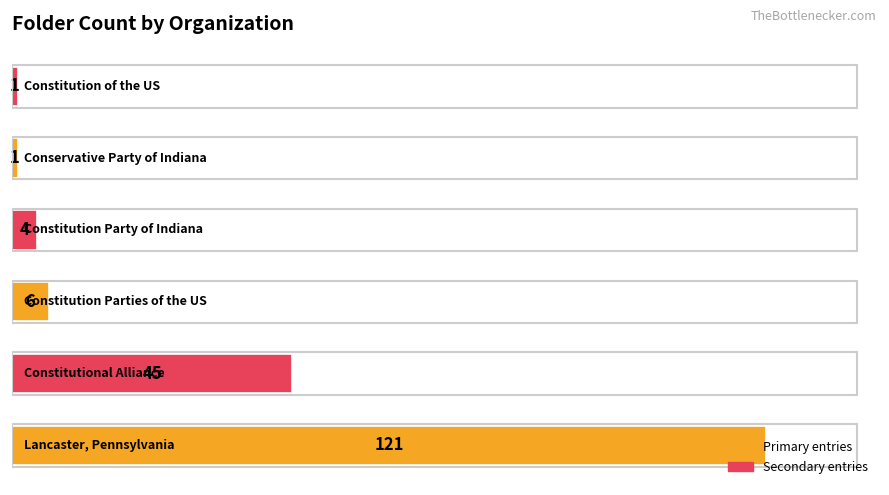

What is the difference between the second highest and second lowest values?

44